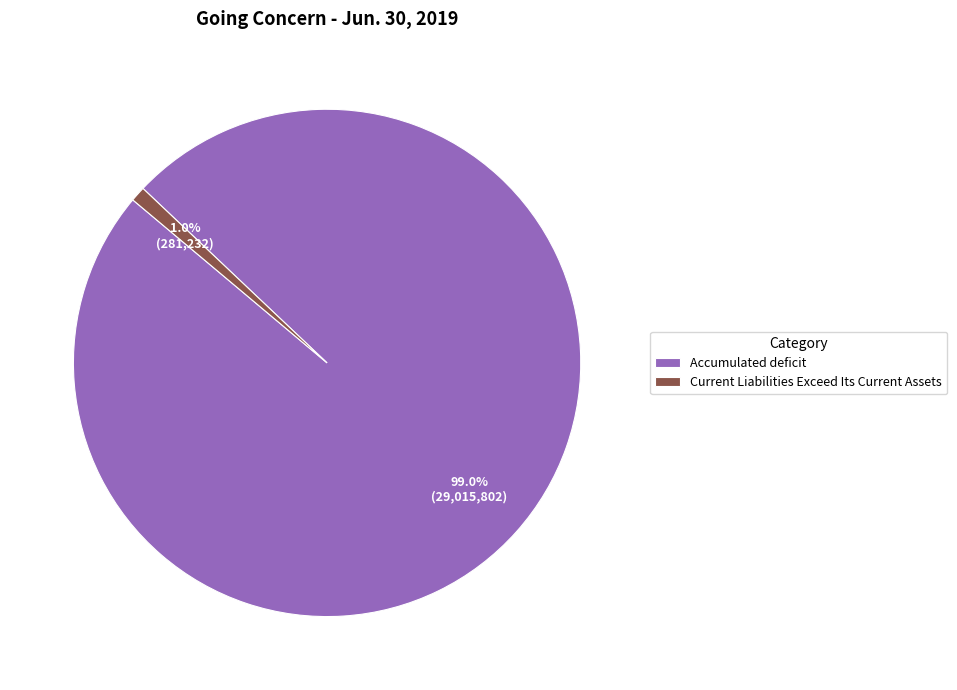

To the nearest percent, what is the difference between the Accumulated deficit and Current Liabilities Exceed Its Current Assets slice percentages?

98%